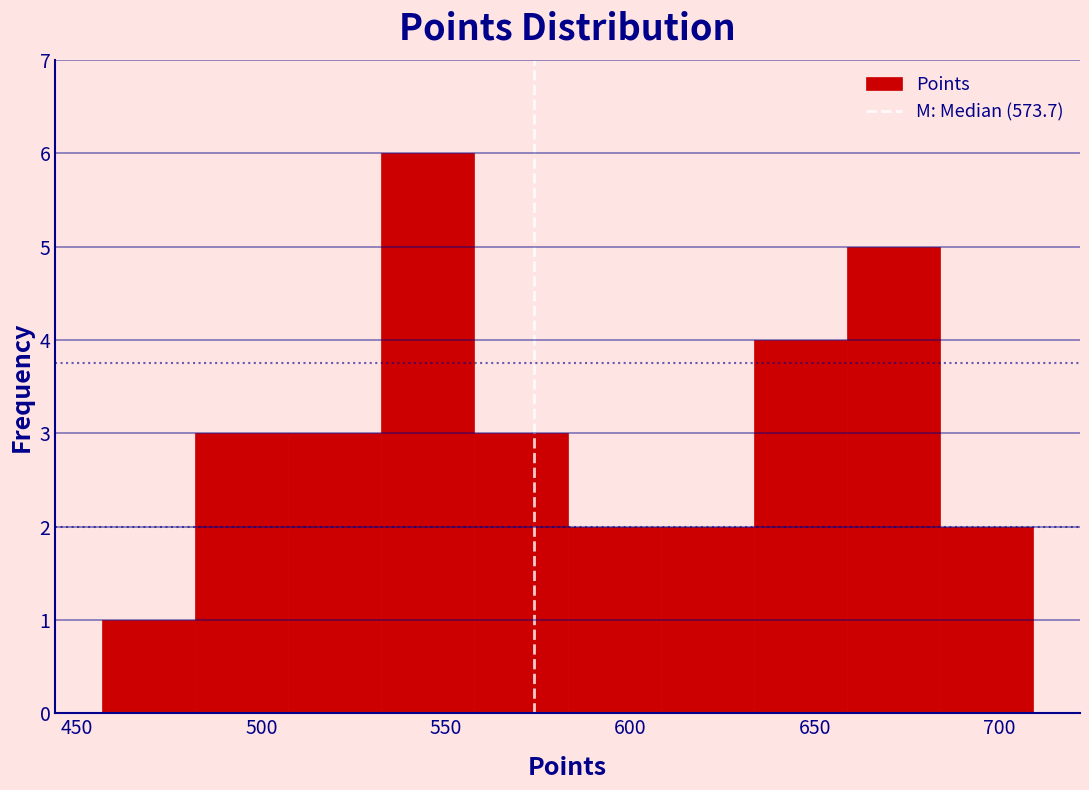

How tall is the bar that spans 635 to 660 on the x-axis? Neither the bar edges nor the heights are printed on the chart, so give them approximately, as read against the axes.

4